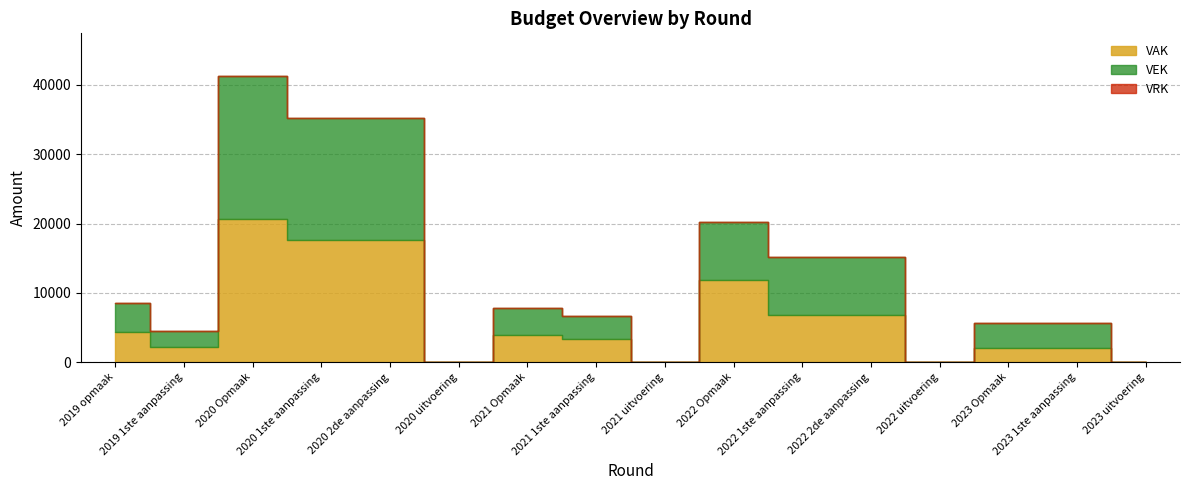

Where is VEK nearest to the value 10315?

2022 Opmaak